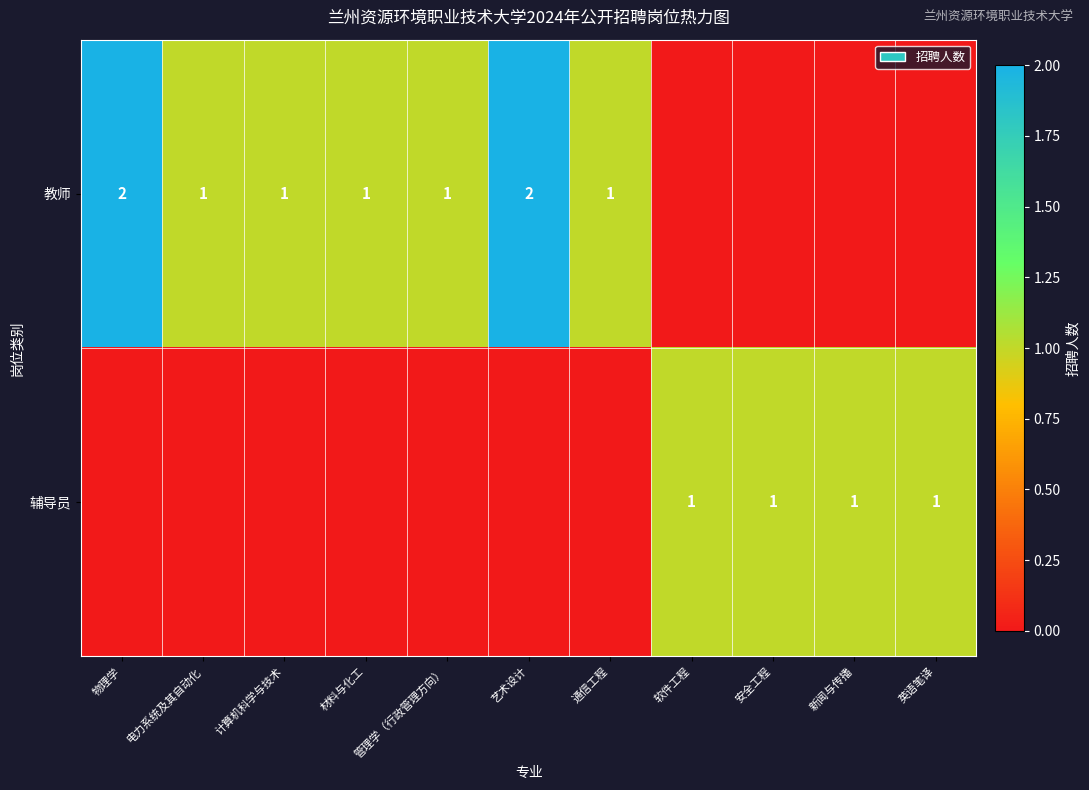

The value of 教师 at 艺术设计 is 2. True or false?

True